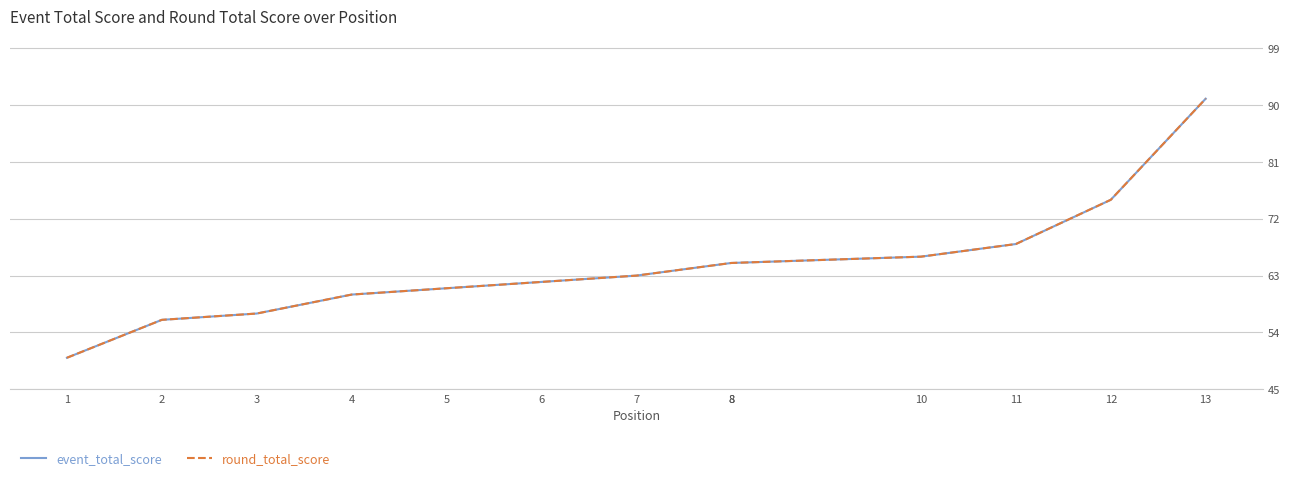

Reading right to left, transcribe all the data shown in this chart.

event_total_score: 91	75	68	66	65	65	63	62	61	60	57	56	50
round_total_score: 91	75	68	66	65	65	63	62	61	60	57	56	50